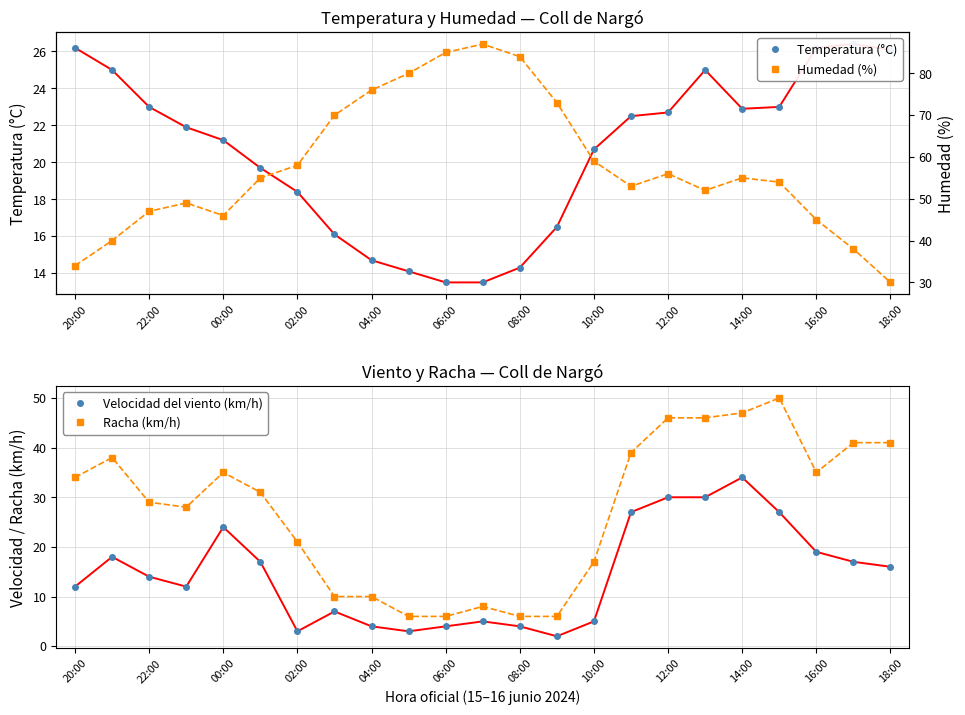

Rank the series by their maximum value, from lowest to highest.

Temperatura (°C), Velocidad del viento (km/h), Racha (km/h), Humedad (%)